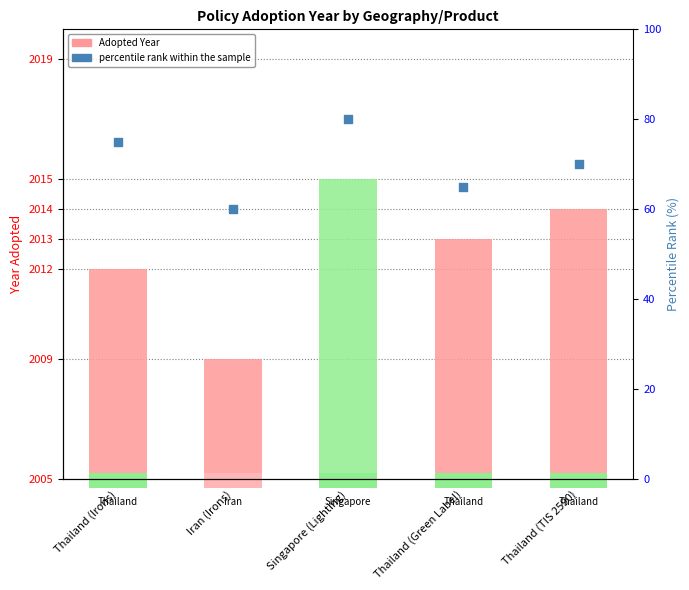

Which series reaches the maximum Y coordinate?

Adopted Year